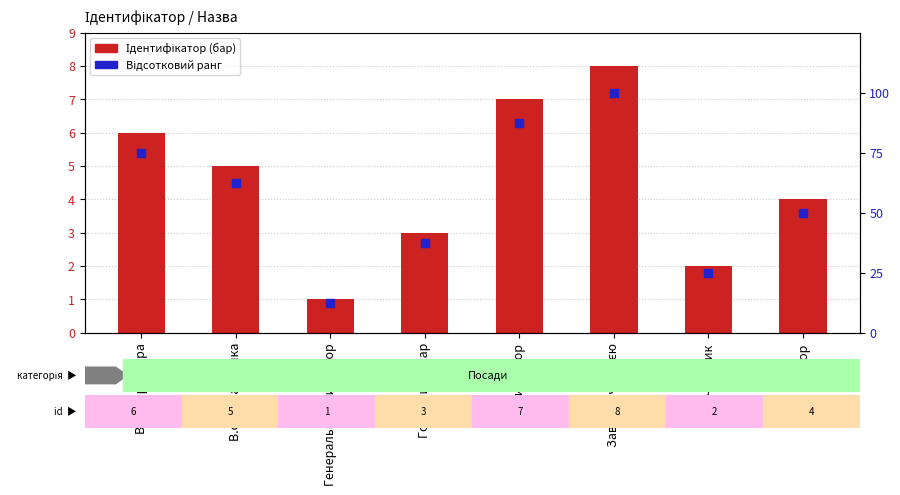

At which category is the sum across all series the highest?

Завідувач філією